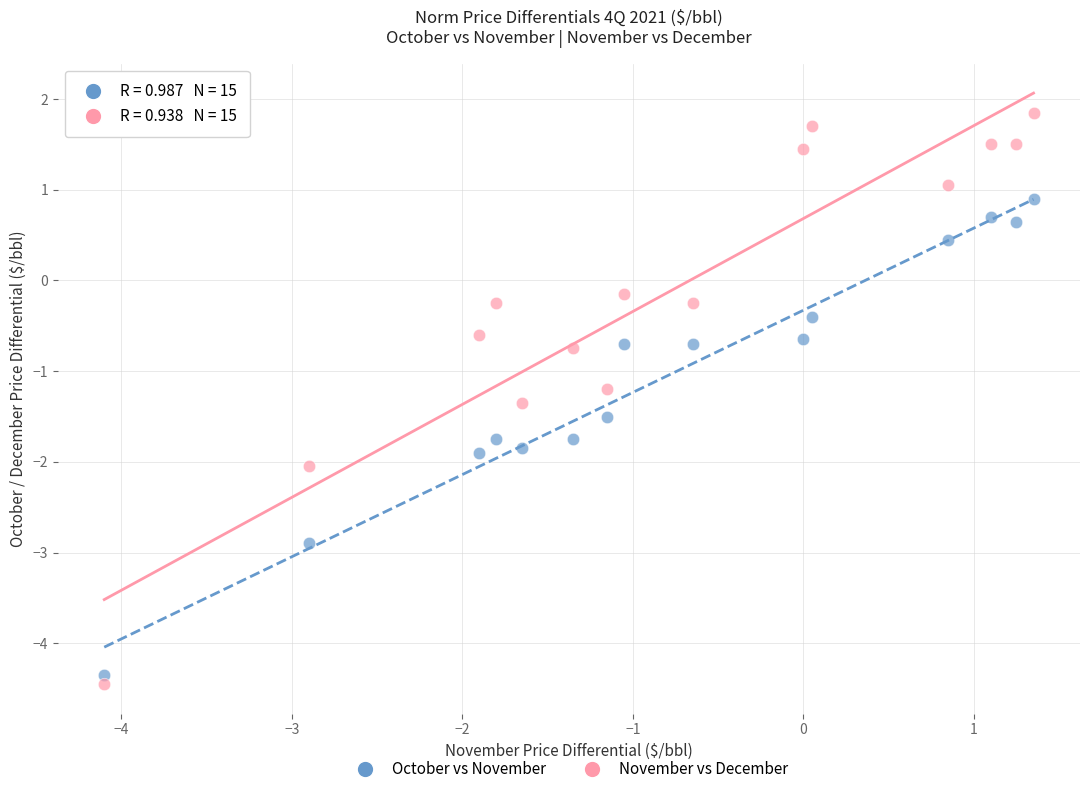

Which series has the largest Y range (max minus min)?

November vs December